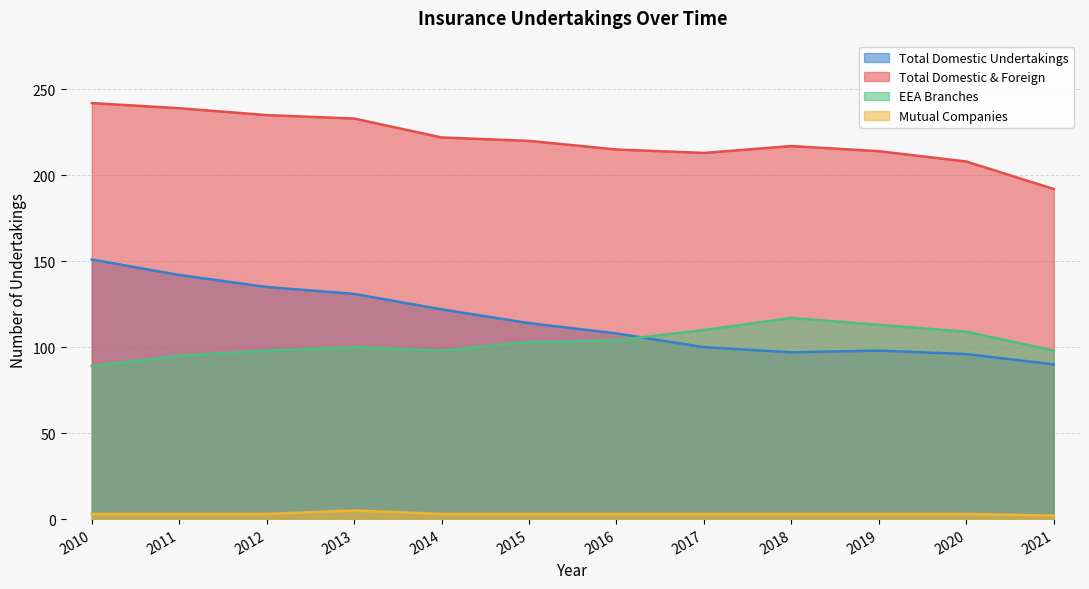

Where is the first local minimum for Total Domestic Undertakings?

2018